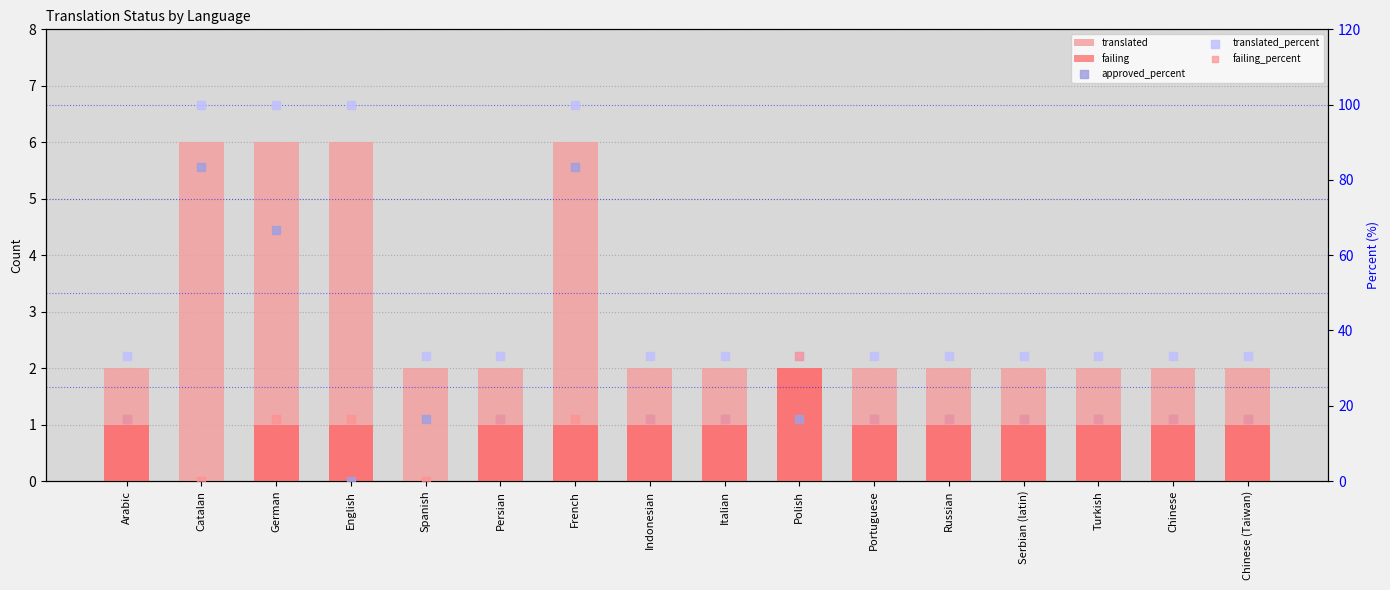

What is the total value across all series at Chinese?

69.5